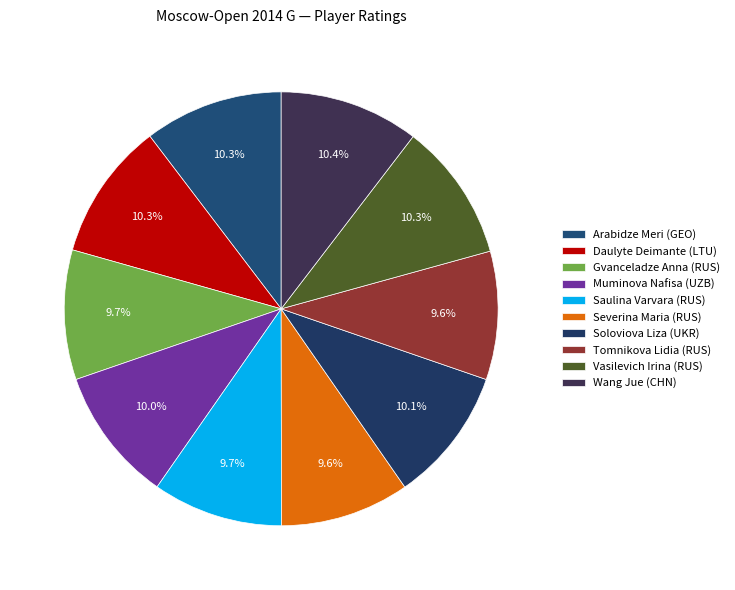

Which slice is the largest?

Wang Jue (CHN)